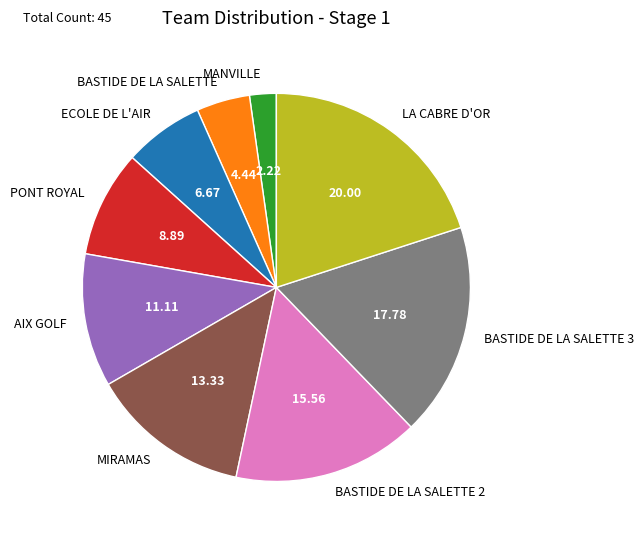

How many slices are in this pie chart?

9